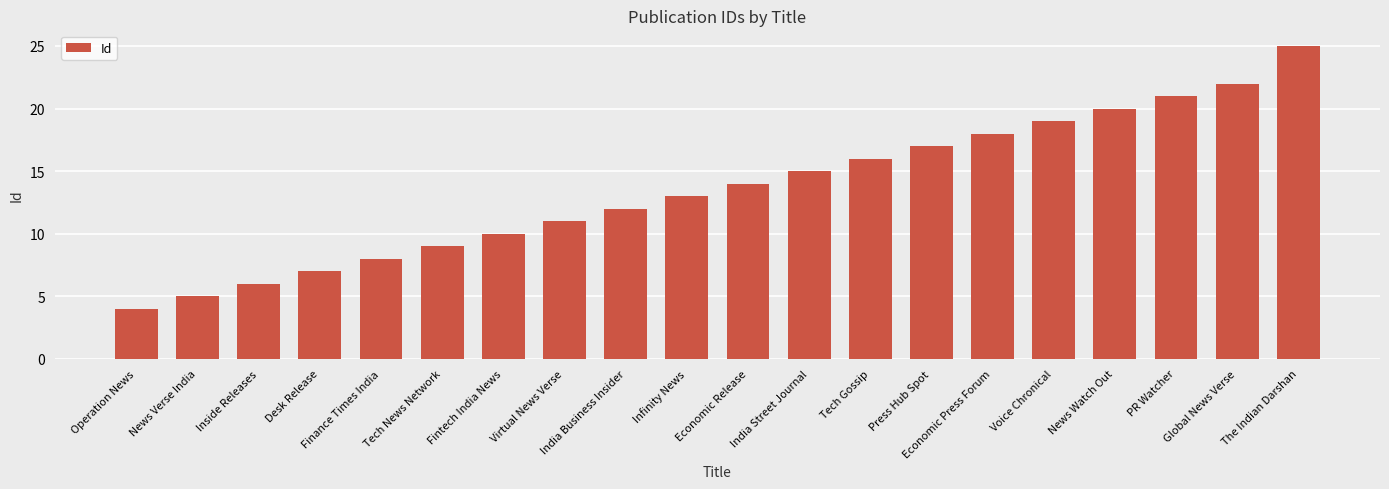

True or false: the data shows 11 at Virtual News Verse.

True